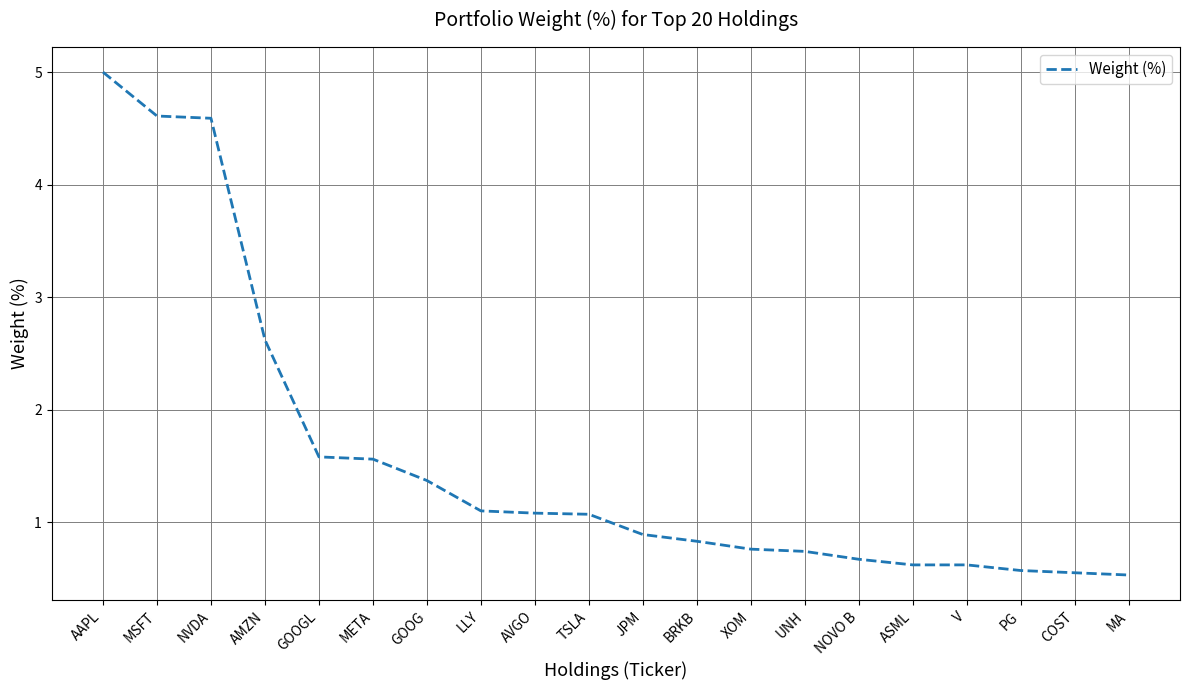

Count the number of categories in the chart.

20